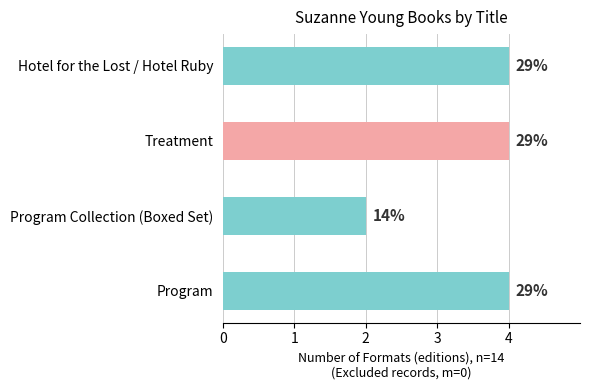

How many bars are there in total?

4